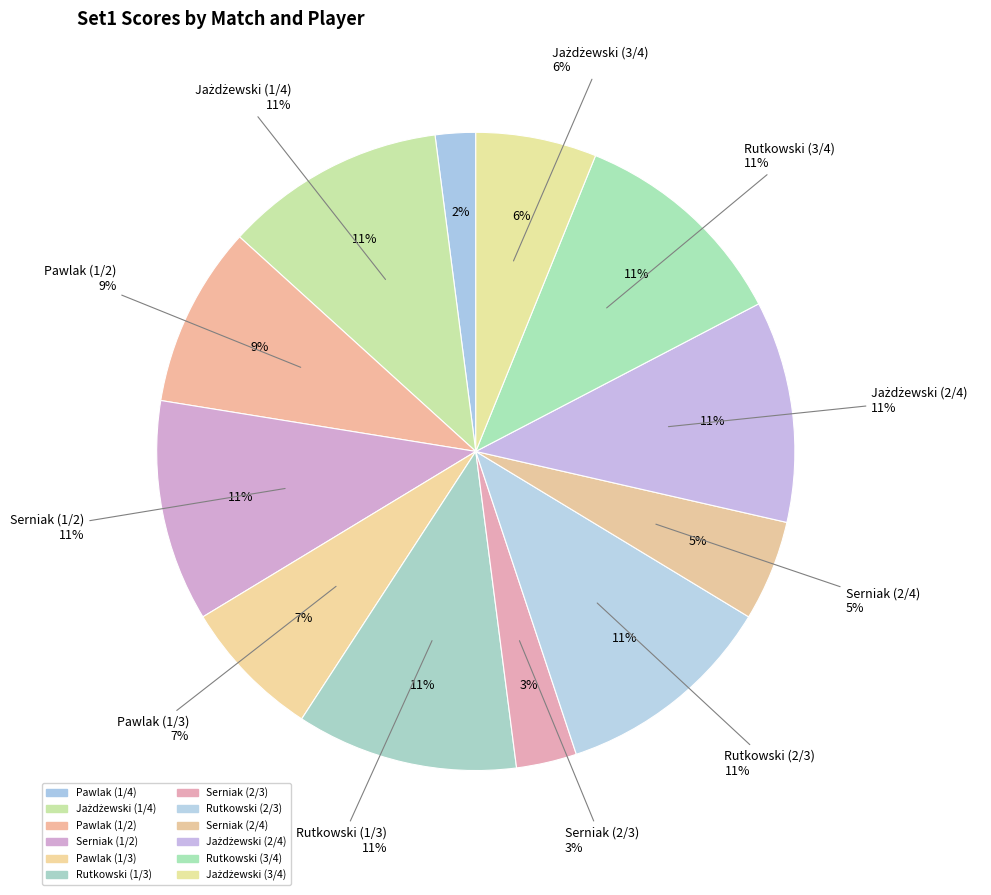

To the nearest percent, what is the average slice percentage?

8%